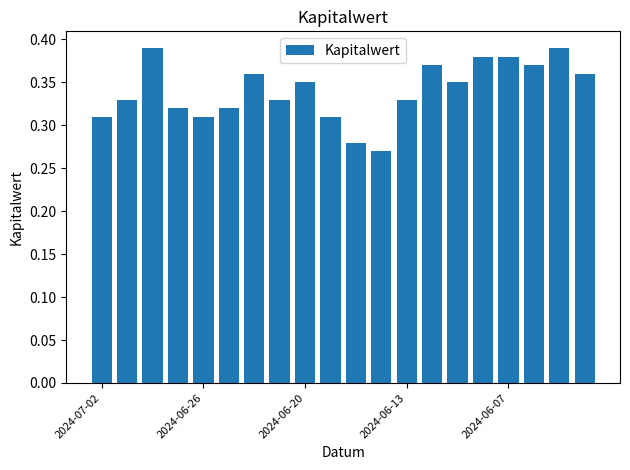

How many values are between 0 and 1?

20